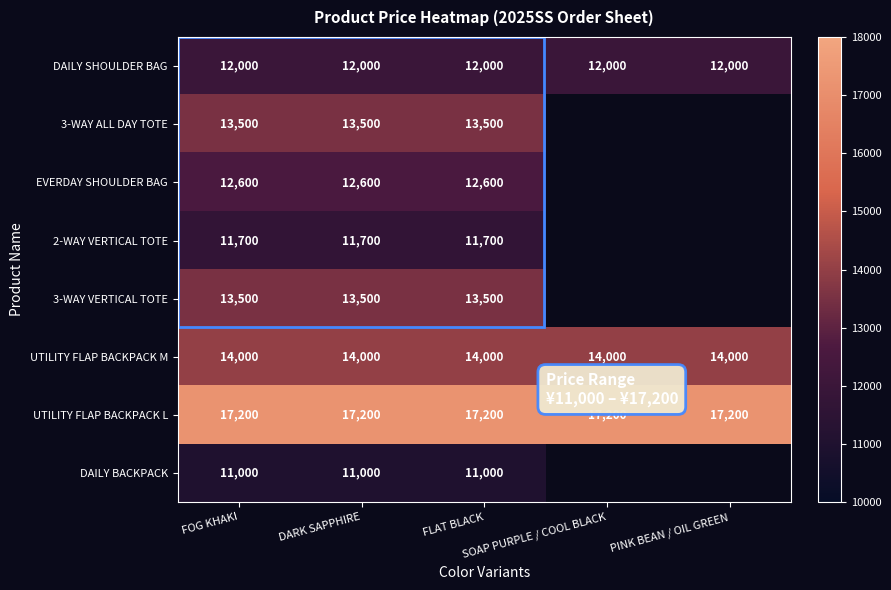

What is the maximum value shown in the chart?

17200.0